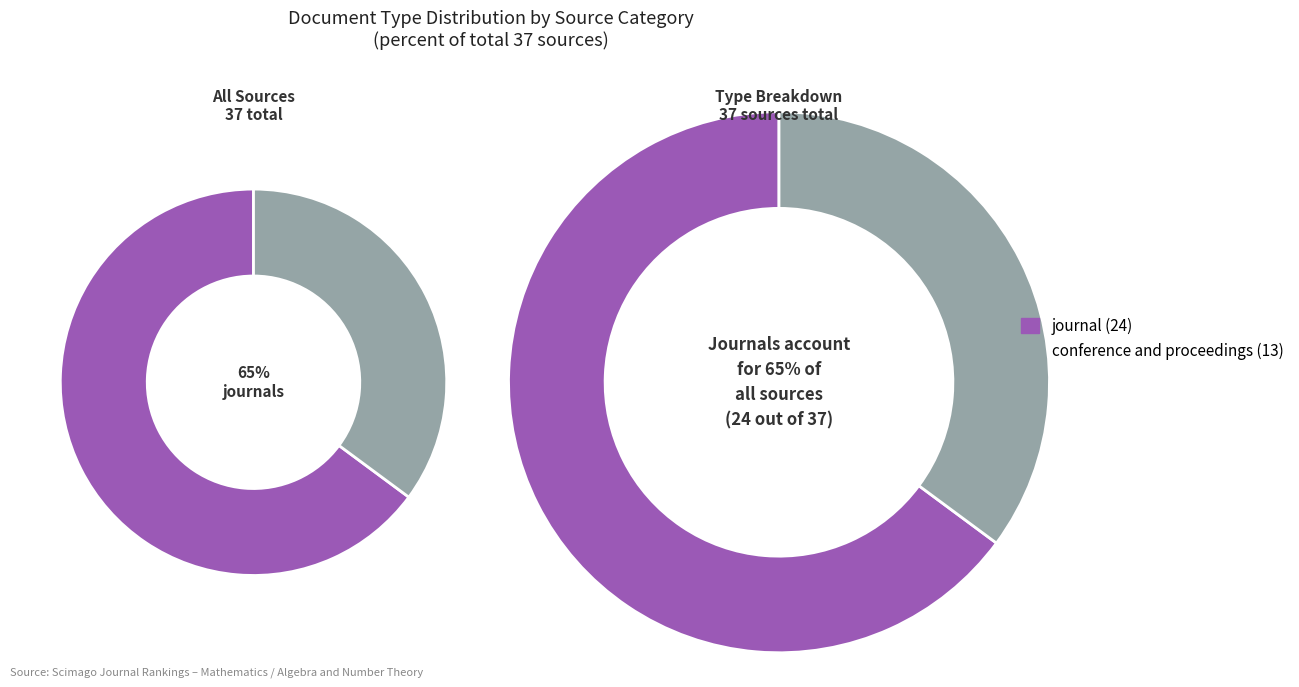

Is it true that journal is 65% of the pie?

True